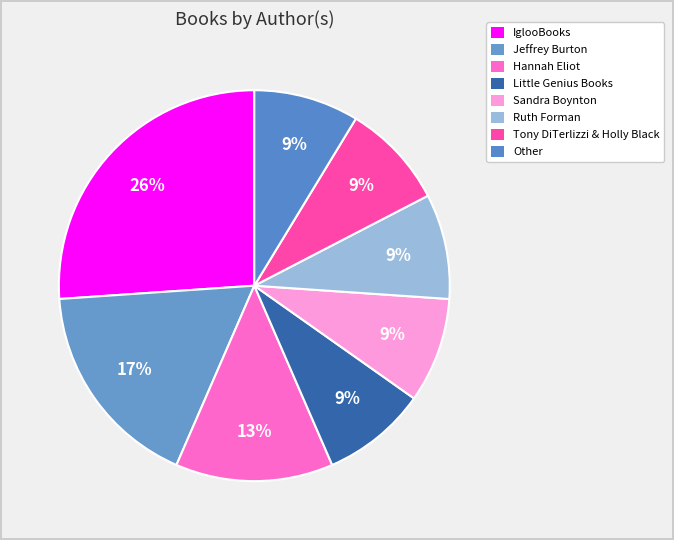

How many slices are in this pie chart?

8